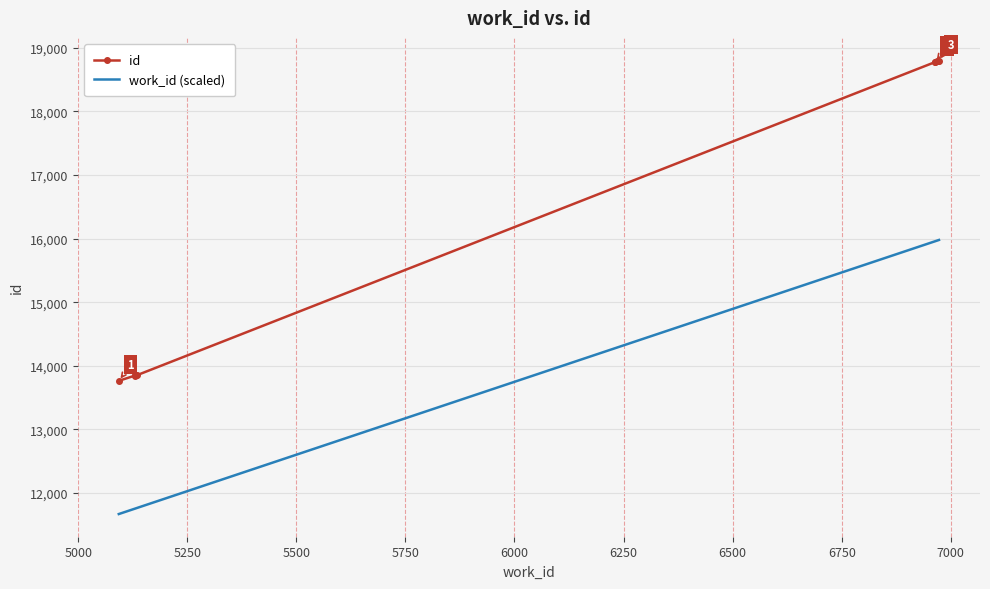

Which series has the largest total across all categories?

id